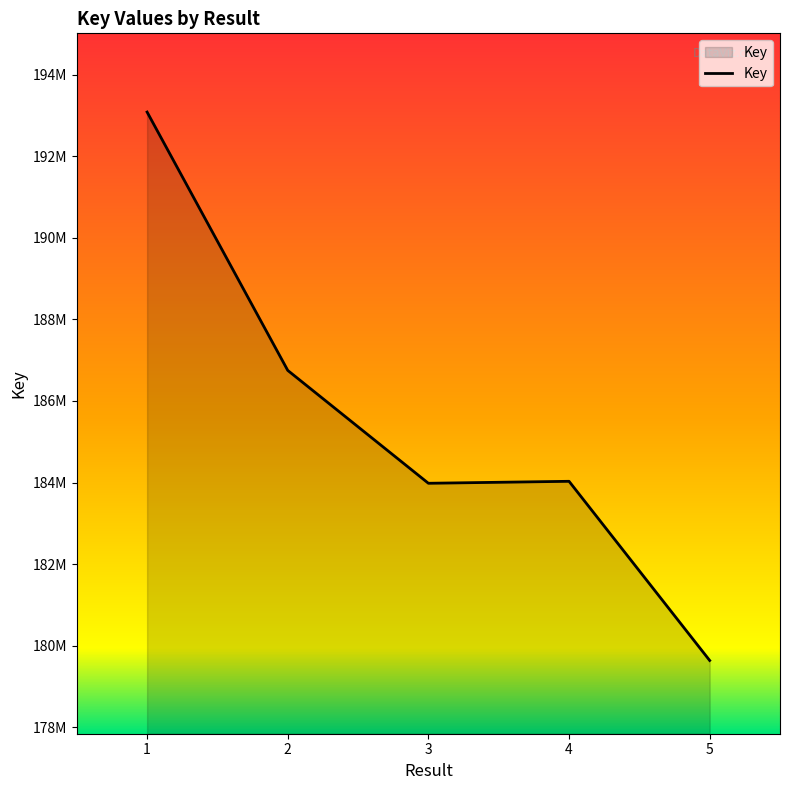

Does the chart have visible grid lines?

No